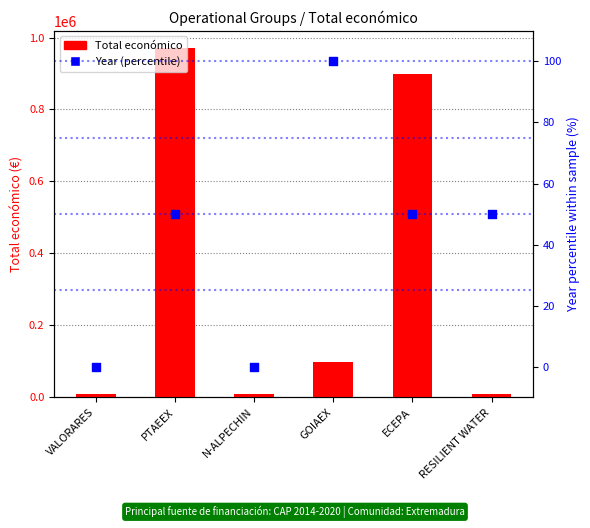

At how many categories does at least one series exceed 660602?

2